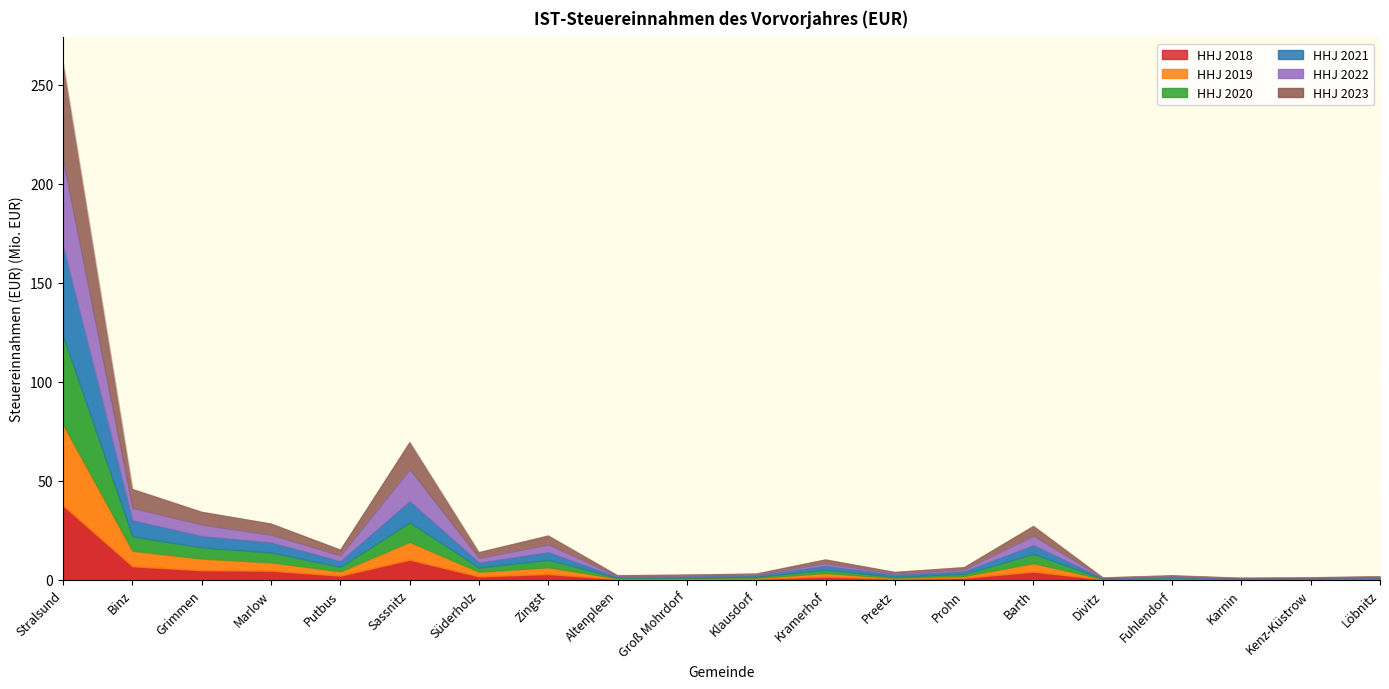

How many lines are shown in the chart?

6